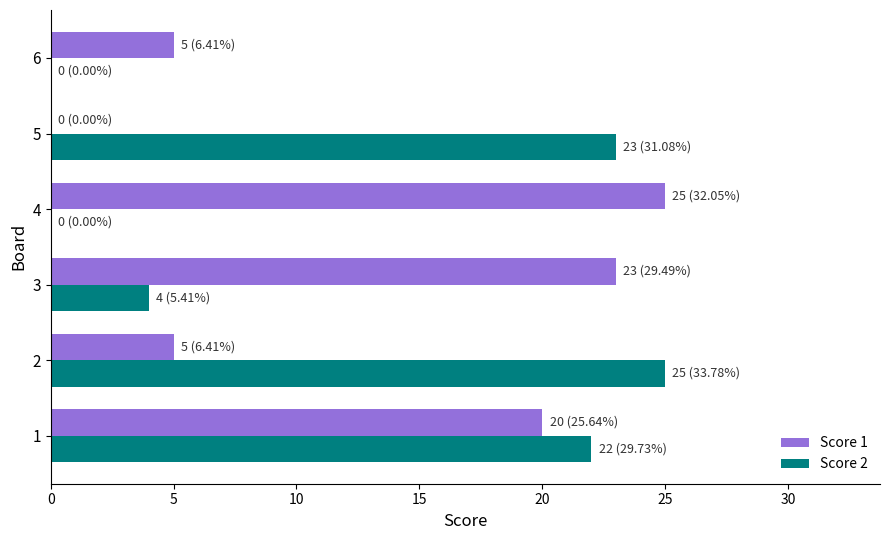

Which category has the highest value in the Score 1 series?

4